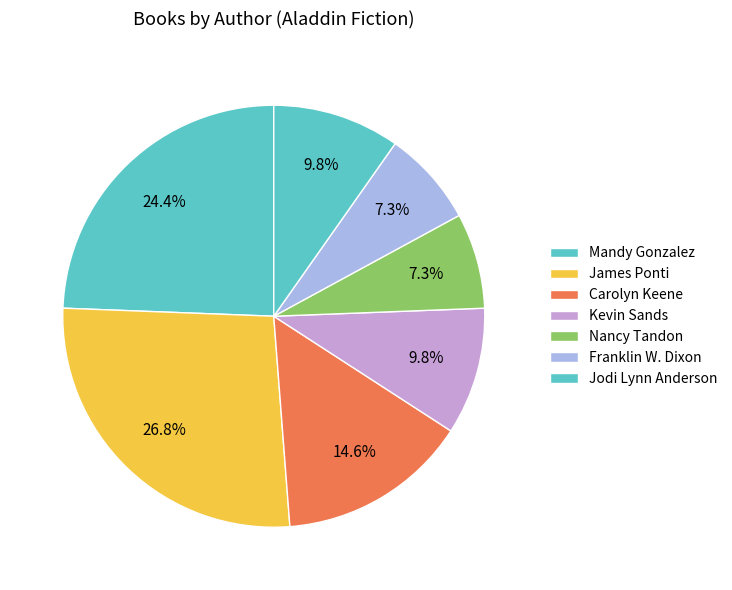

How many slices are in this pie chart?

7